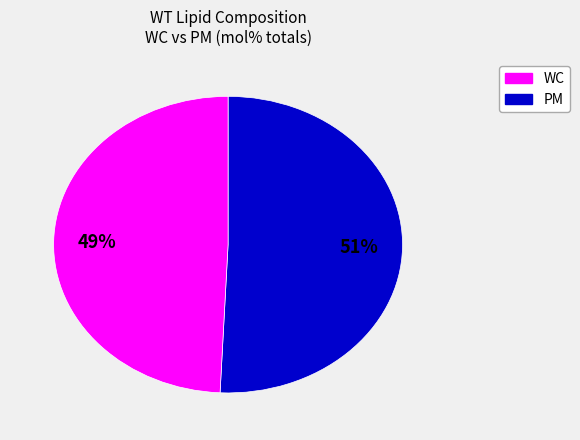

How many slices are in this pie chart?

2